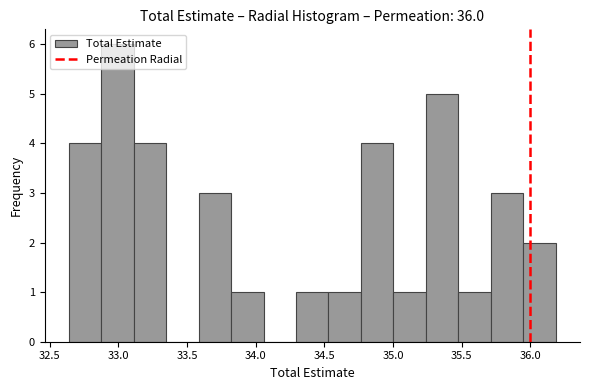

Reading left to right, transcribe this chart: for each bar, give the range it covers on the x-axis and its height. Neither the bar edges nor the heights are printed on the chart, so give them approximately, as read against the axes.

32.65 to 32.90: 4
32.90 to 33.10: 6
33.10 to 33.35: 4
33.35 to 33.60: 0
33.60 to 33.80: 3
33.80 to 34.05: 1
34.05 to 34.30: 0
34.30 to 34.55: 1
34.55 to 34.75: 1
34.75 to 35.00: 4
35.00 to 35.25: 1
35.25 to 35.45: 5
35.45 to 35.70: 1
35.70 to 35.95: 3
35.95 to 36.20: 2